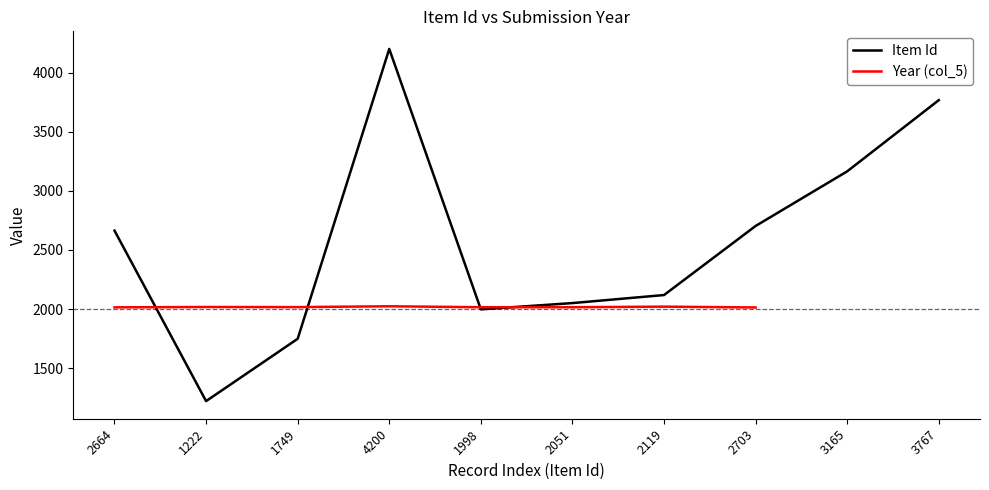

What is the difference between the Item Id values at 1749 and 2664?

915